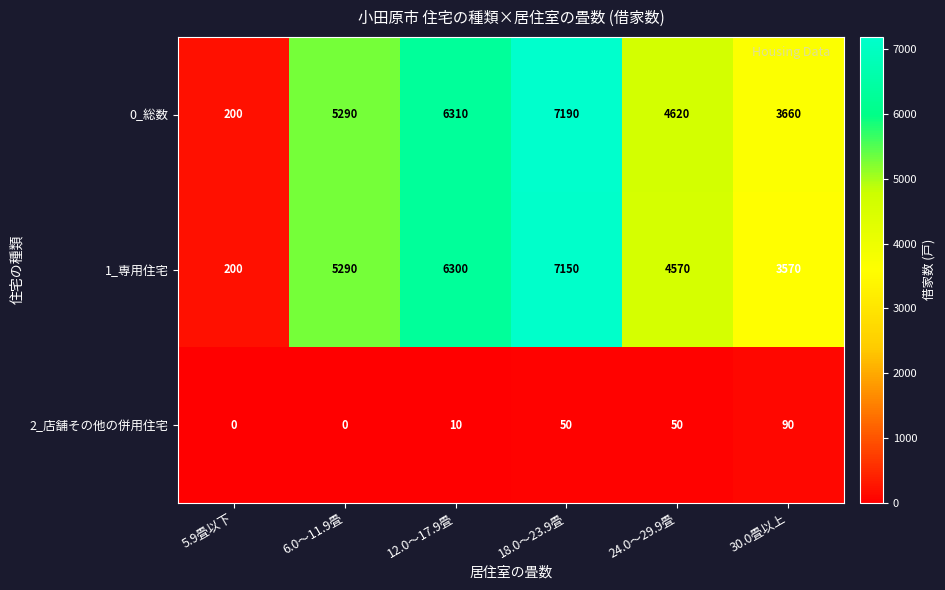

Reading right to left, list all the values displayed in this chart.

0_総数: 3660	4620	7190	6310	5290	200
1_専用住宅: 3570	4570	7150	6300	5290	200
2_店舗その他の併用住宅: 90	50	50	10	0	0